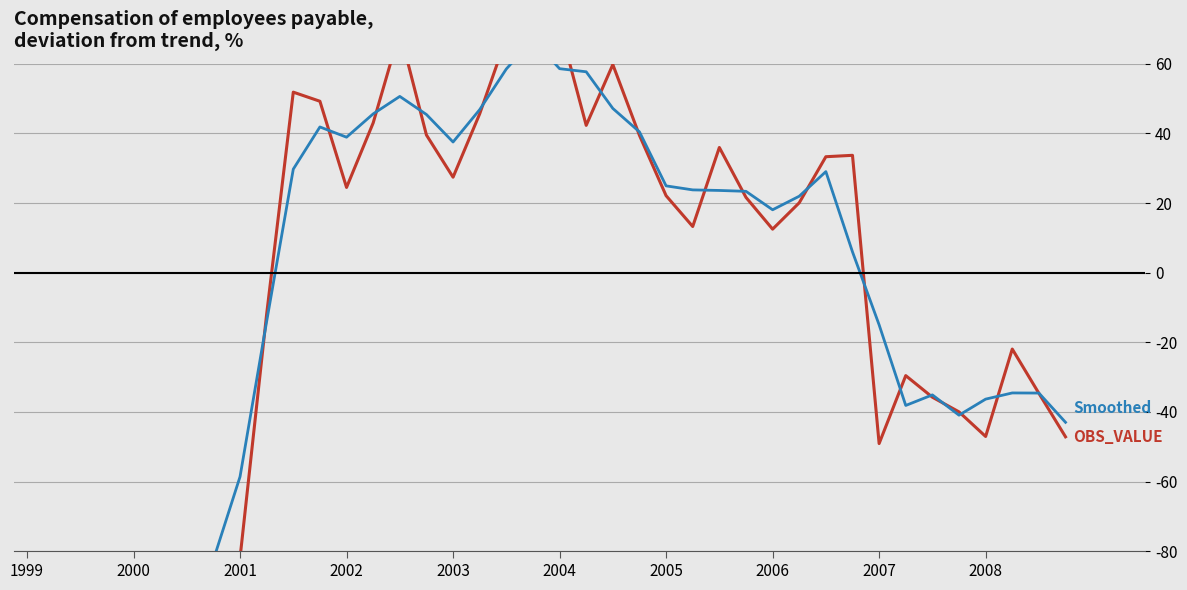

What is the difference between the maximum and minimum values in the OBS_VALUE (% dev. from trend) series?

158.6